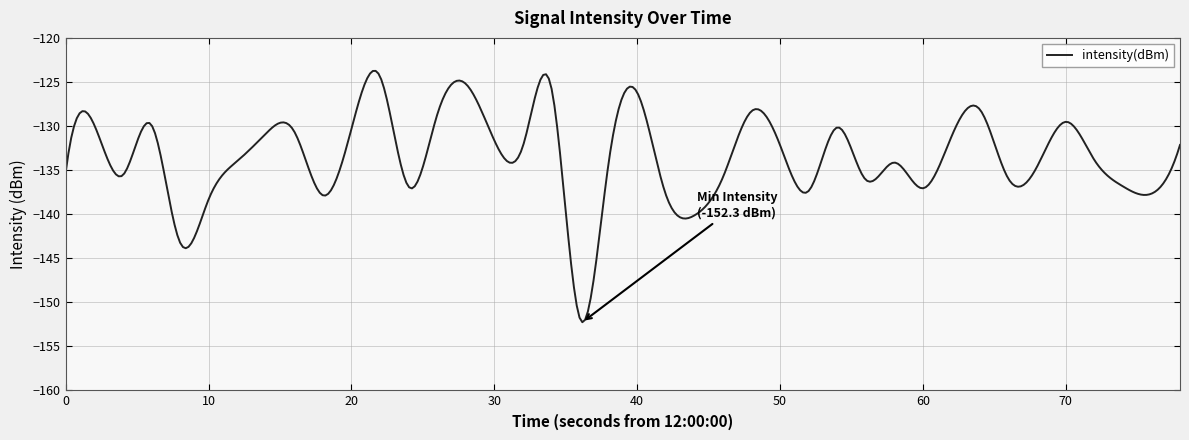

What is the difference between the maximum and minimum values?

28.5